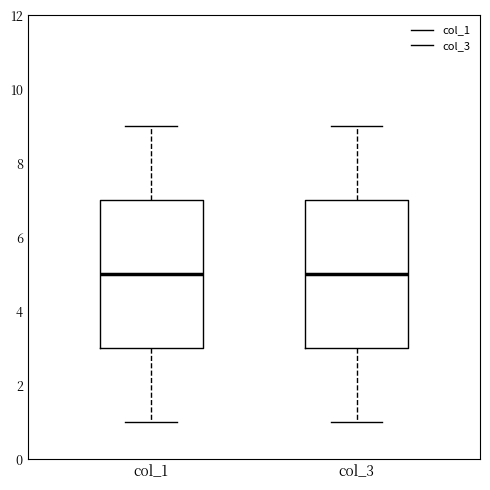

Reading left to right, read every box against the y-axis: the position of its median line, the range the box covers, and the ends of its whiskers. The values are not printed on the chart, so give them approximately, as read against the axis.

col_1: median 5, box 3 to 7, whiskers 1 to 9
col_3: median 5, box 3 to 7, whiskers 1 to 9